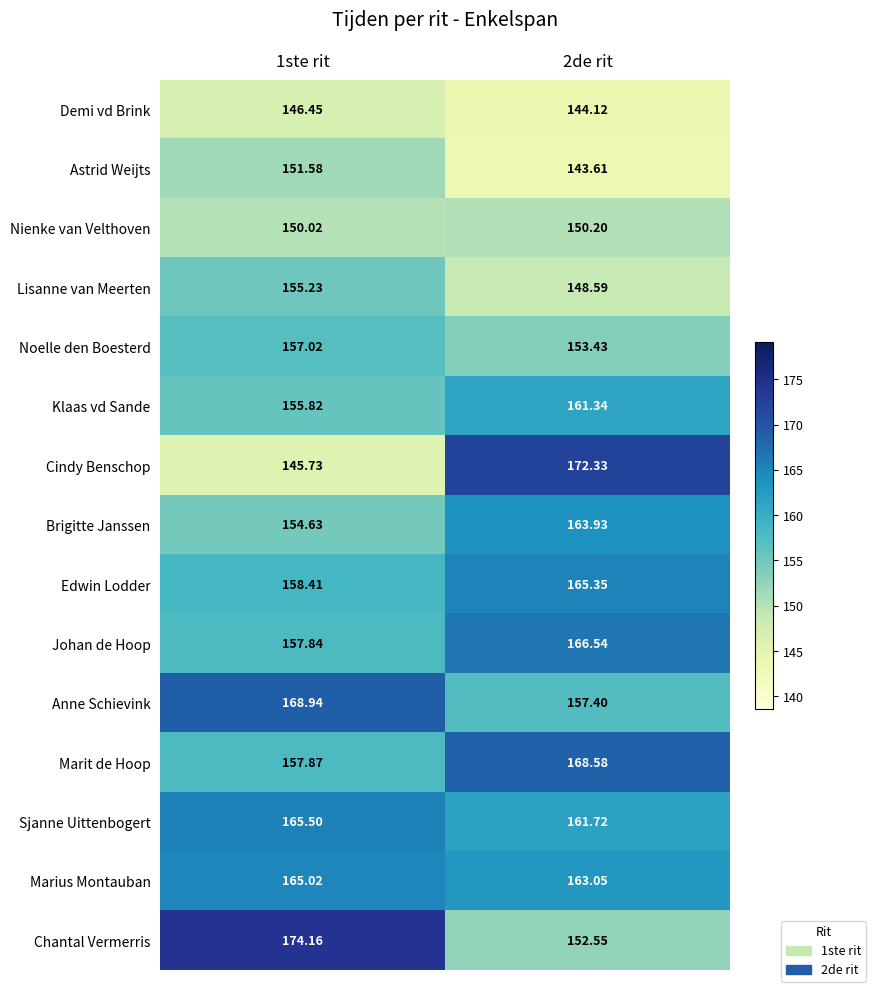

What is the spread (max minus min) of values at 1ste rit?

28.4